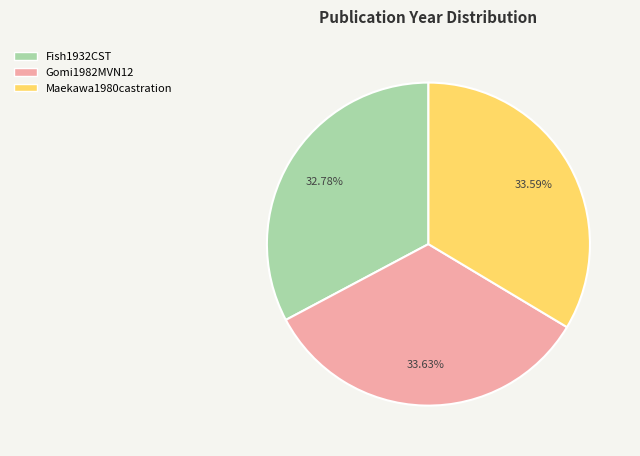

Do Gomi1982MVN12 and Maekawa1980castration together represent more than half of the pie?

Yes